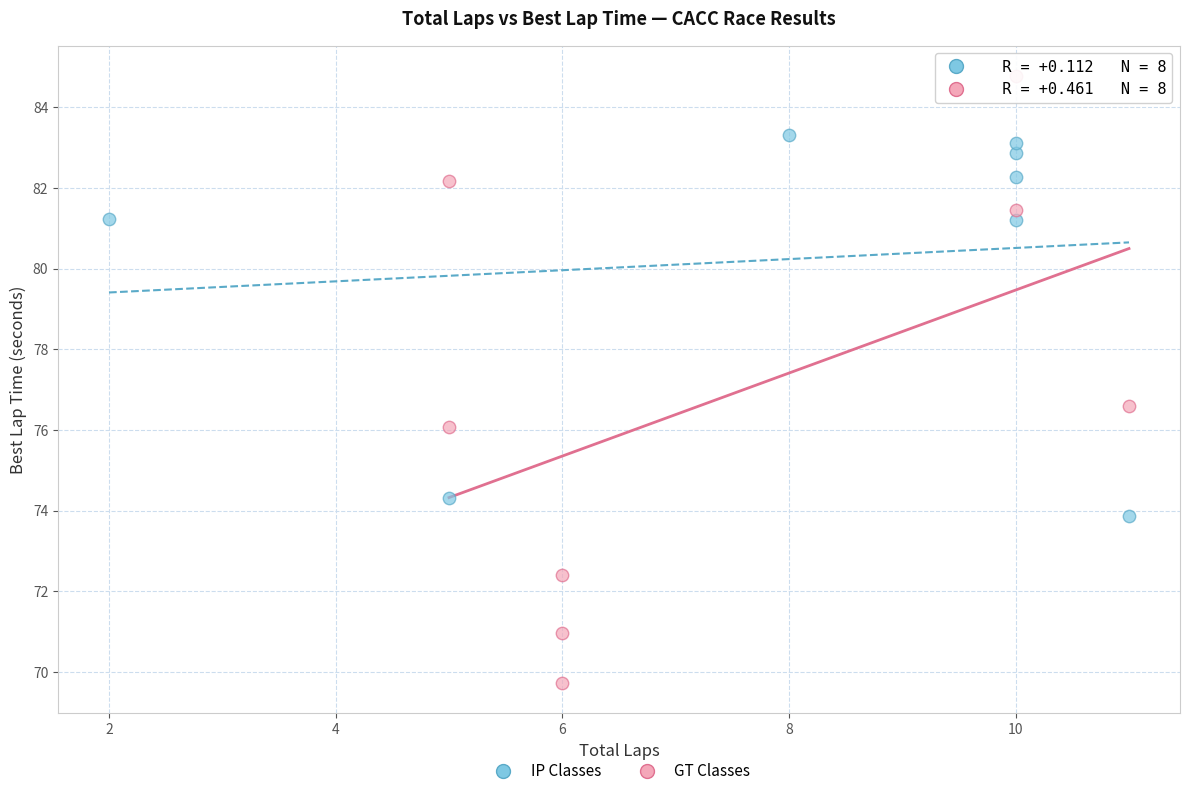

Which series contains the lowest Y value?

GT Classes